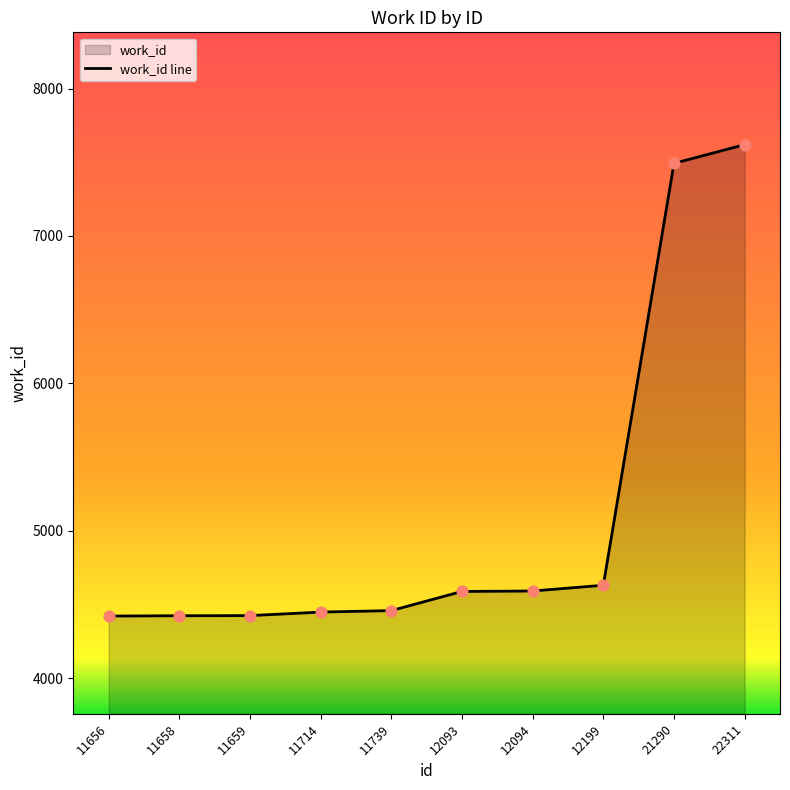

What is the change in value from 12094 to 21290?

+2902